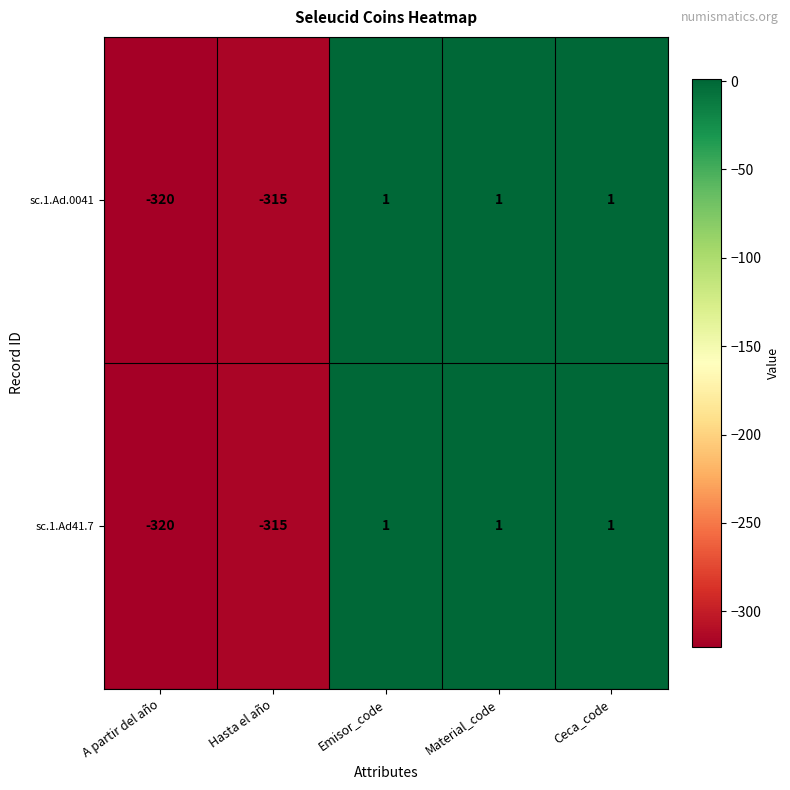

Which category has the lowest value across all series?

A partir del año